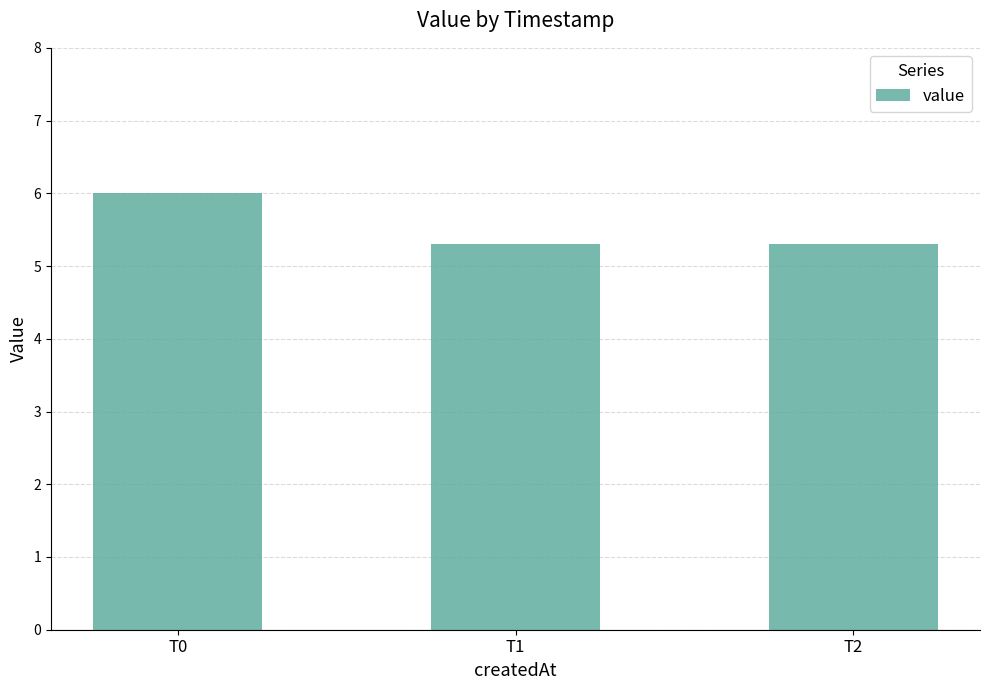

Reading left to right, transcribe all the data shown in this chart.

T0=6.0	T1=5.3	T2=5.3